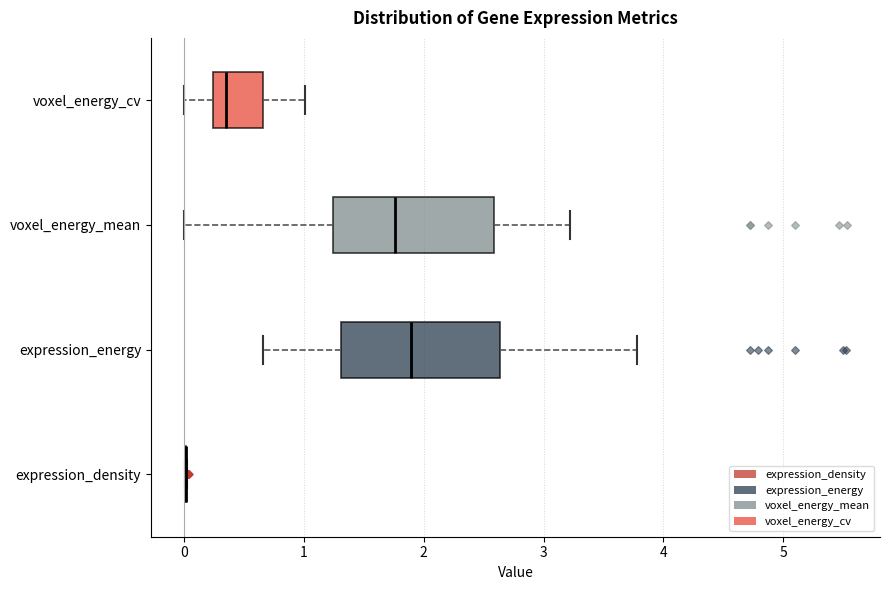

Where does the right whisker of the box for voxel_energy_mean end on the x-axis? The values are not printed on the chart, so give them approximately, as read against the axis.

3.2